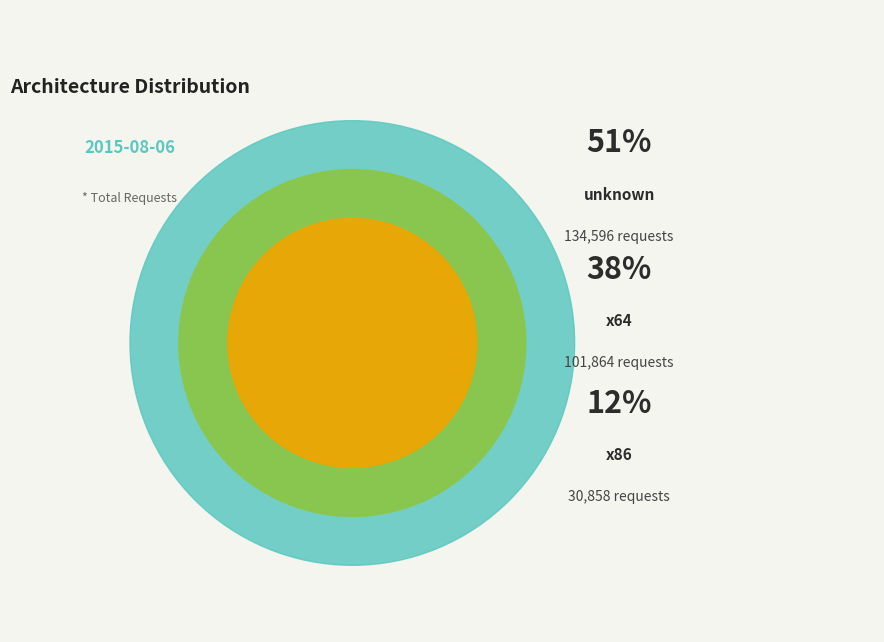

To the nearest percent, what is the difference between the largest and smallest slice percentages?

39%